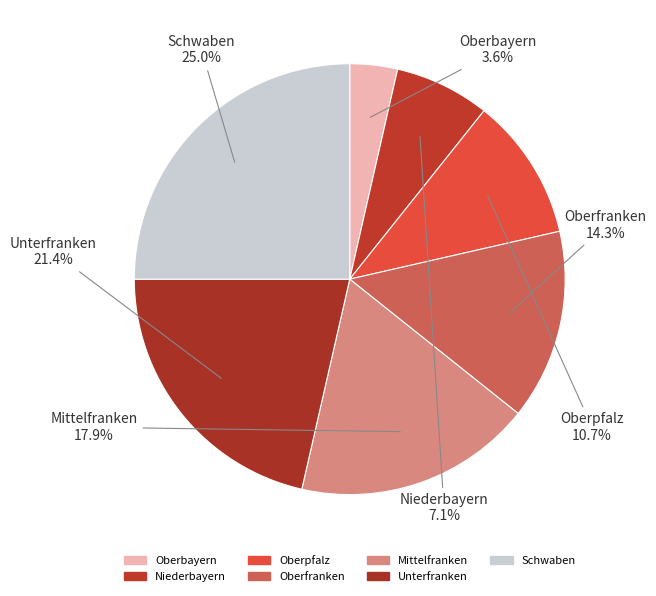

To the nearest percent, what is the average slice percentage?

14%